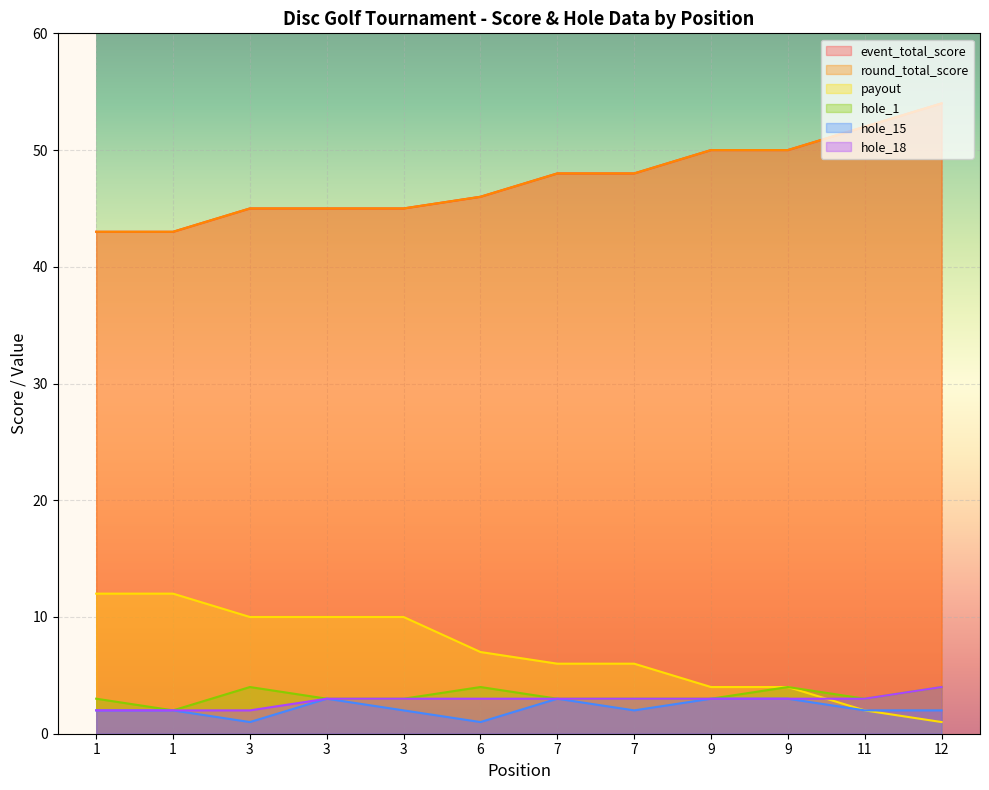

What is the average value of the round_total_score series?

47